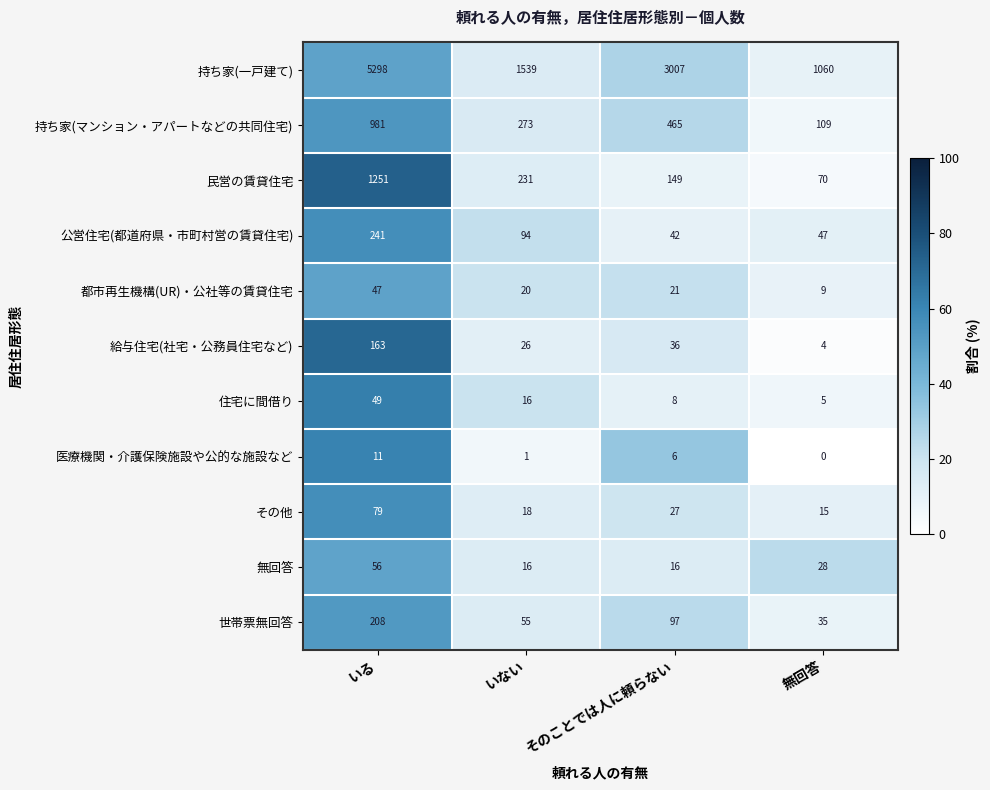

True or false: 公営住宅(都道府県・市町村営の賃貸住宅) has a value of 21 at 無回答.

False